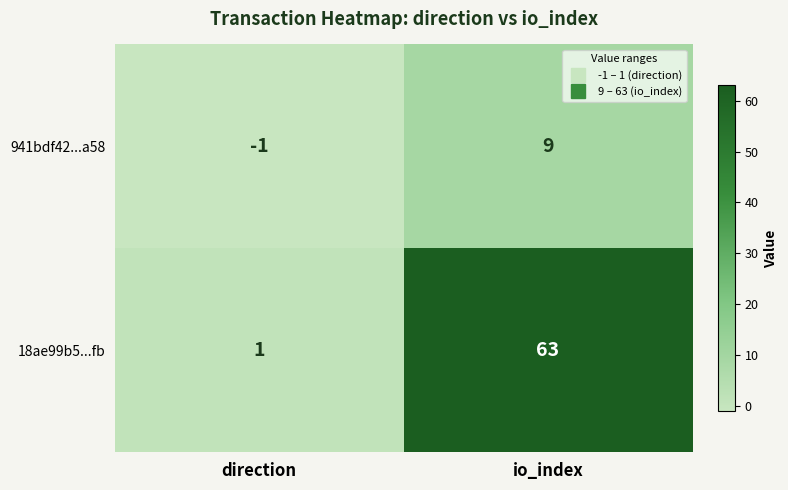

What is the difference between the 18ae99b5...fb values at io_index and direction?

62